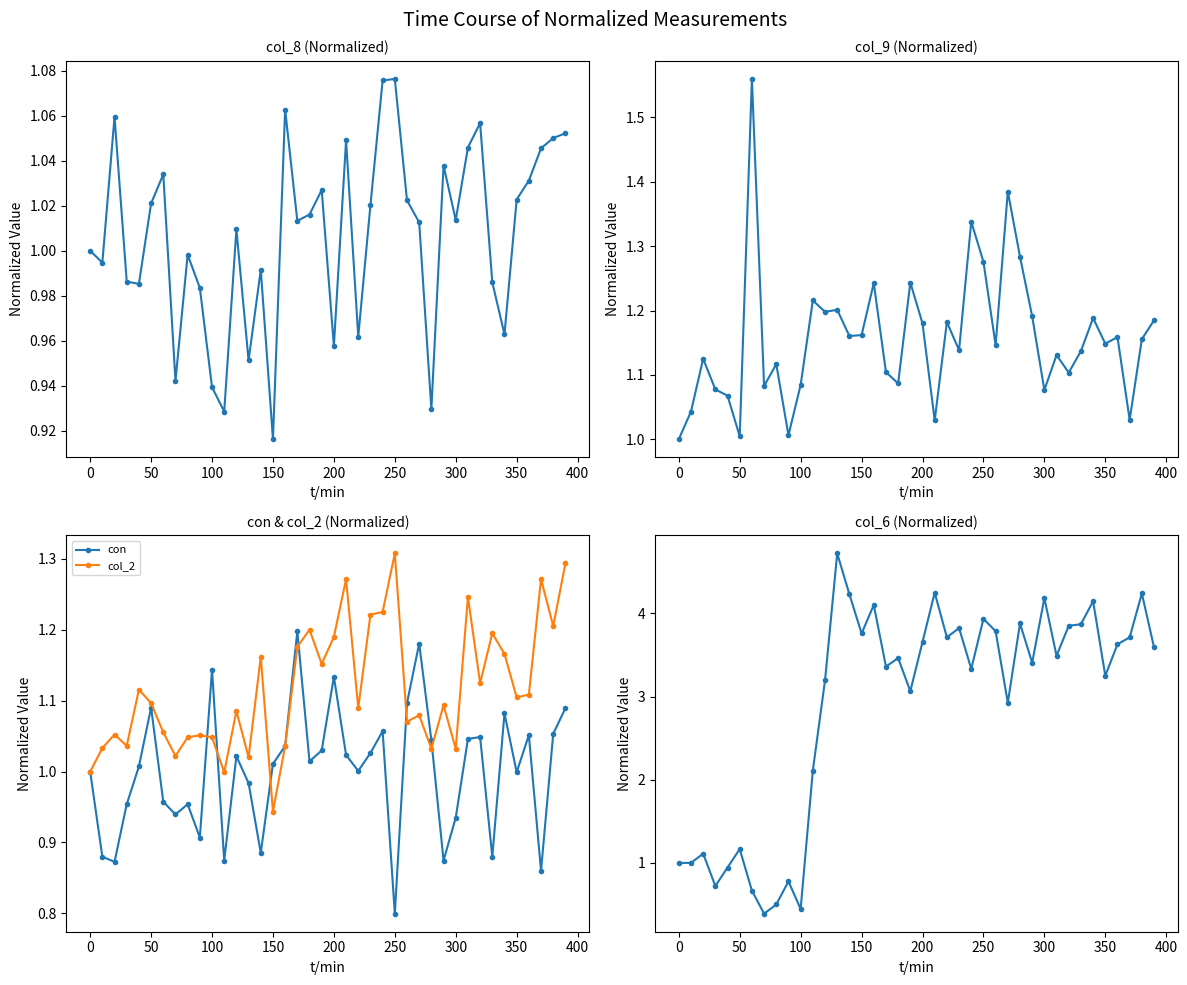

True or false: con has more than 2 interior local peaks.

True